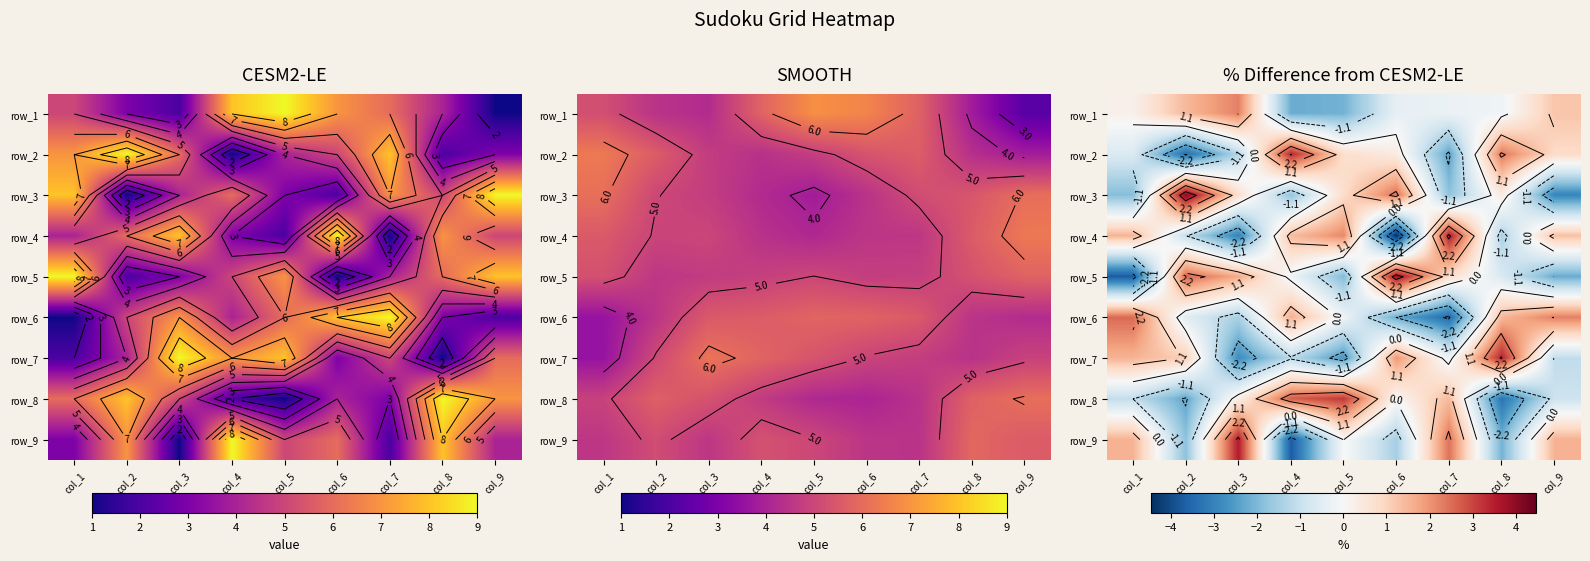

What is the smallest value displayed?

-4.5